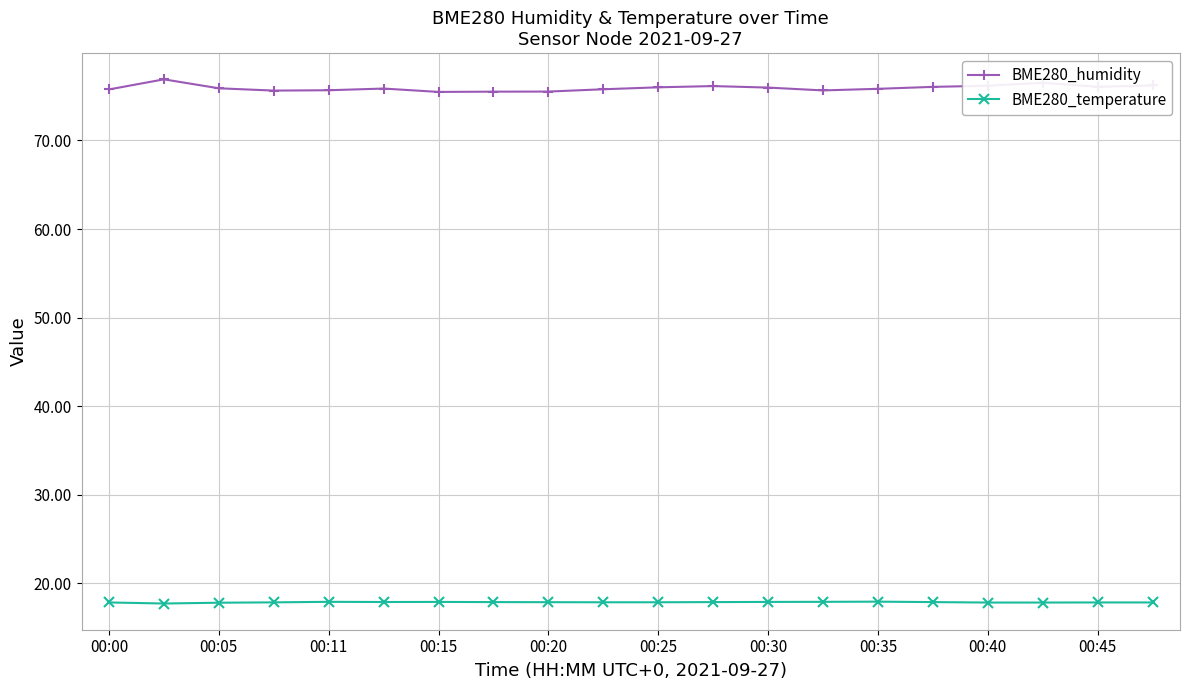

True or false: BME280_temperature and BME280_humidity cross at least once.

False